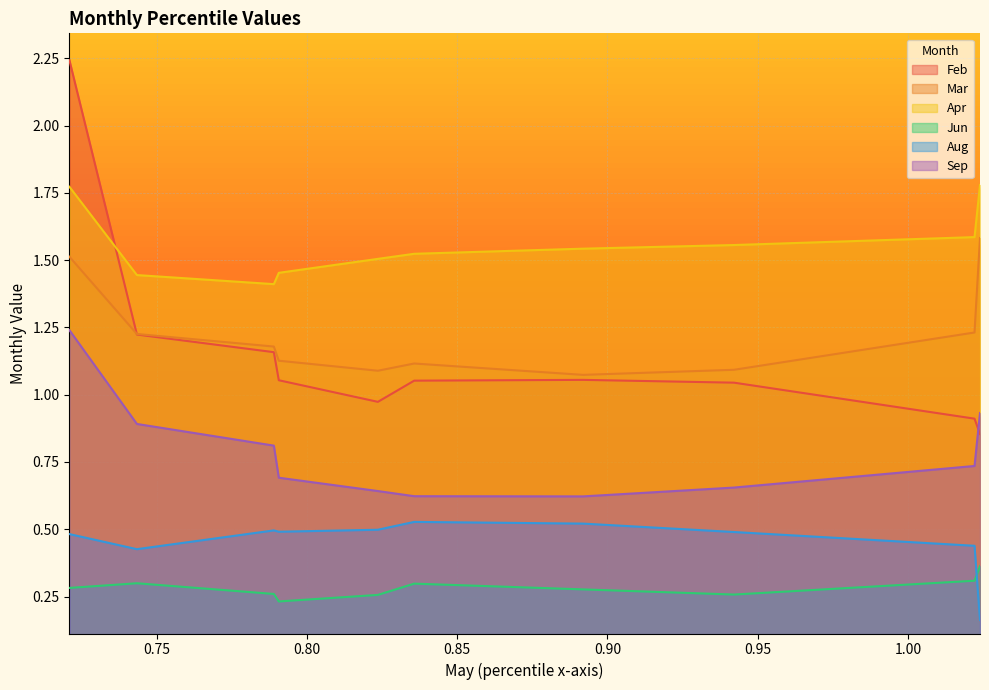

List the series in order of their peak value, highest first.

Feb, Apr, Mar, Sep, Aug, Jun